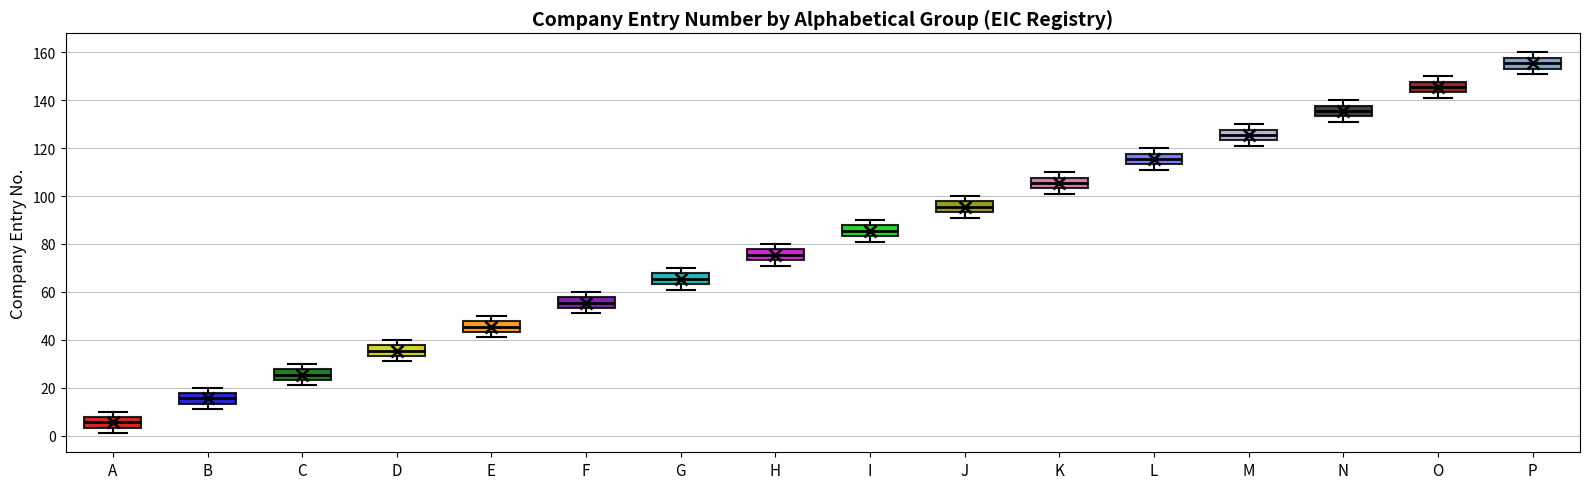

Which box has the lowest median line?

A